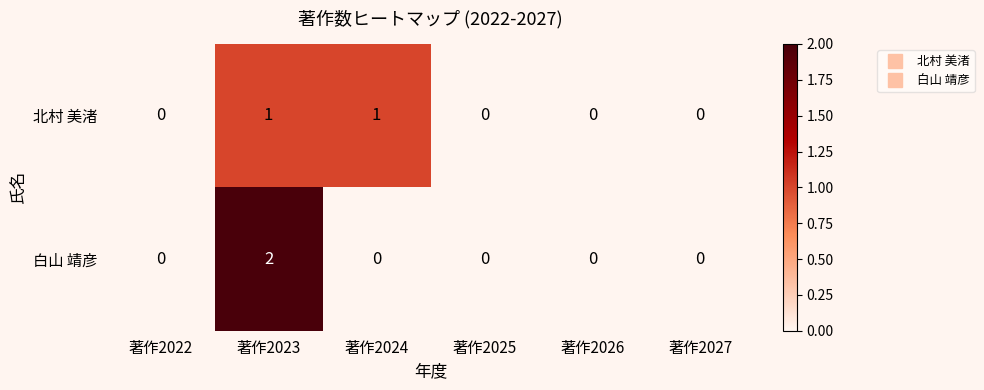

Count the 白山 靖彦 values in the range 0 to 1.

5